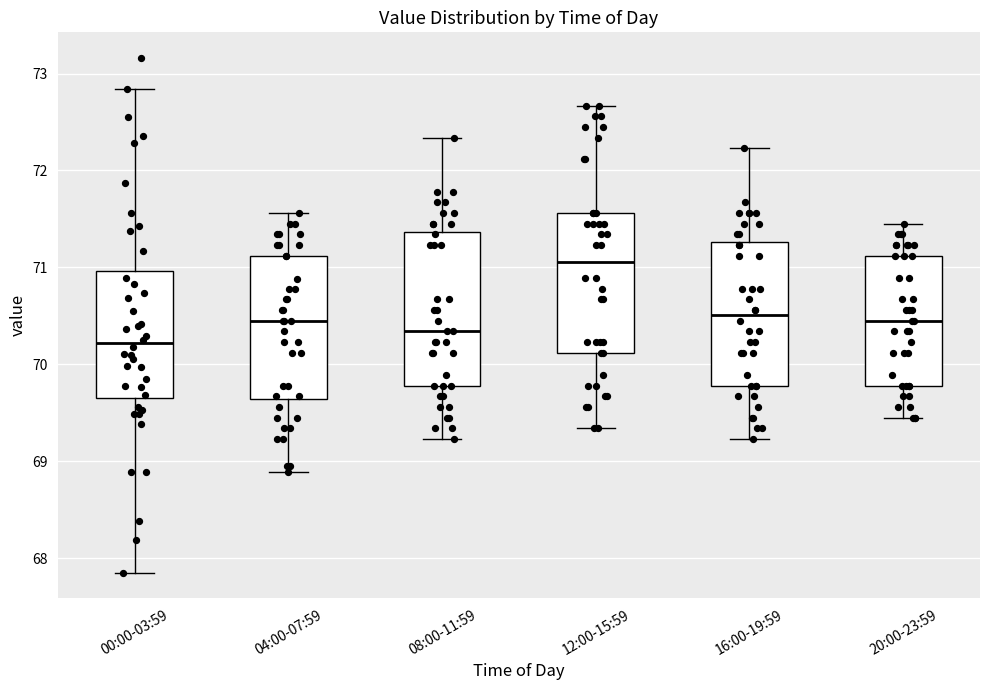

Which box has the highest median line?

12:00-15:59